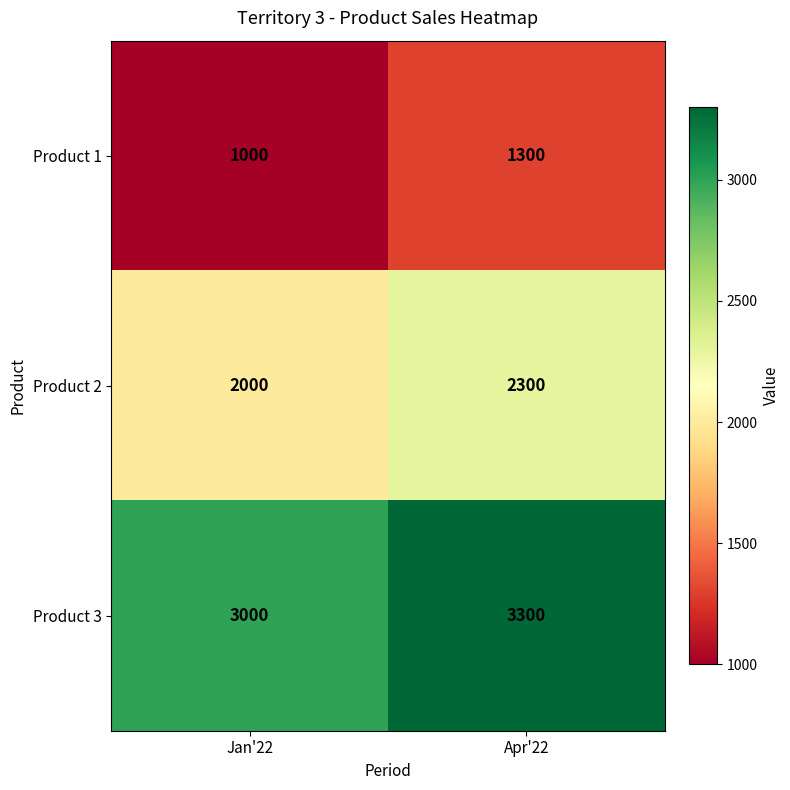

Reading left to right, what are all the values shown in this chart?

Product 1: 1000	1300
Product 2: 2000	2300
Product 3: 3000	3300